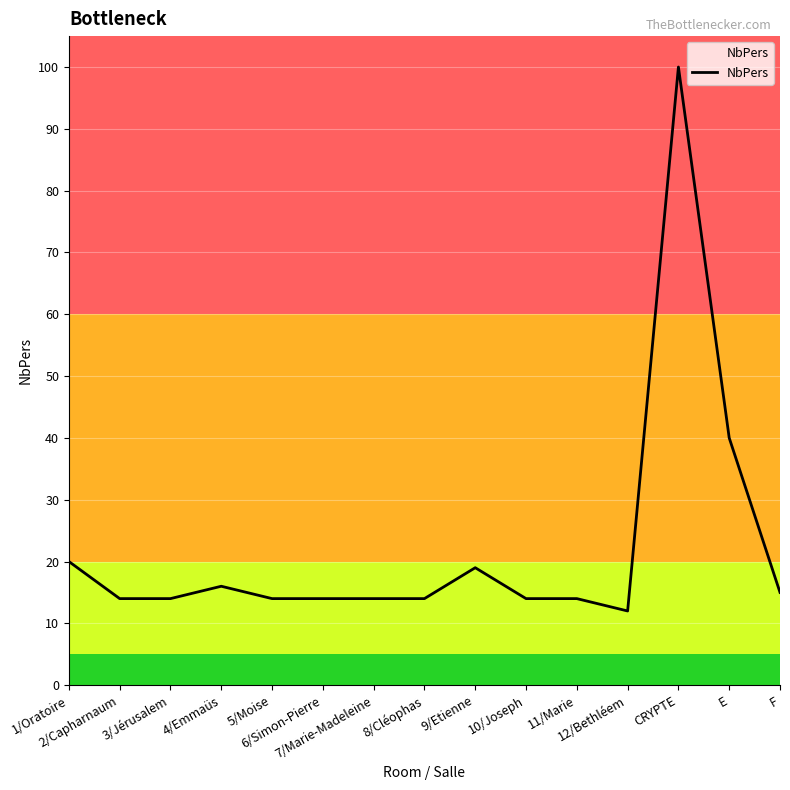

How many lines are shown in the chart?

1